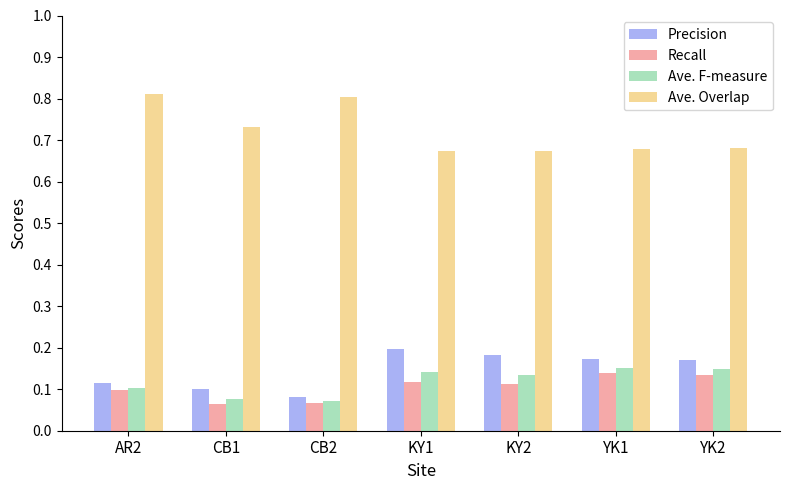

Is it true that Recall equals 0.1 at AR2?

True